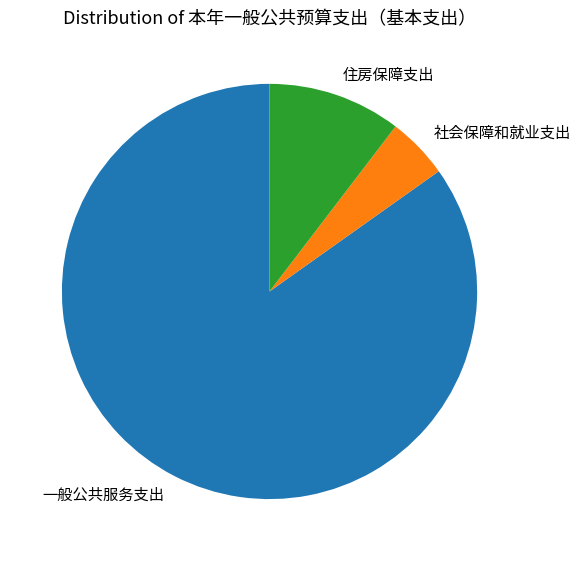

The 住房保障支出 slice represents 18% of the pie. True or false?

False